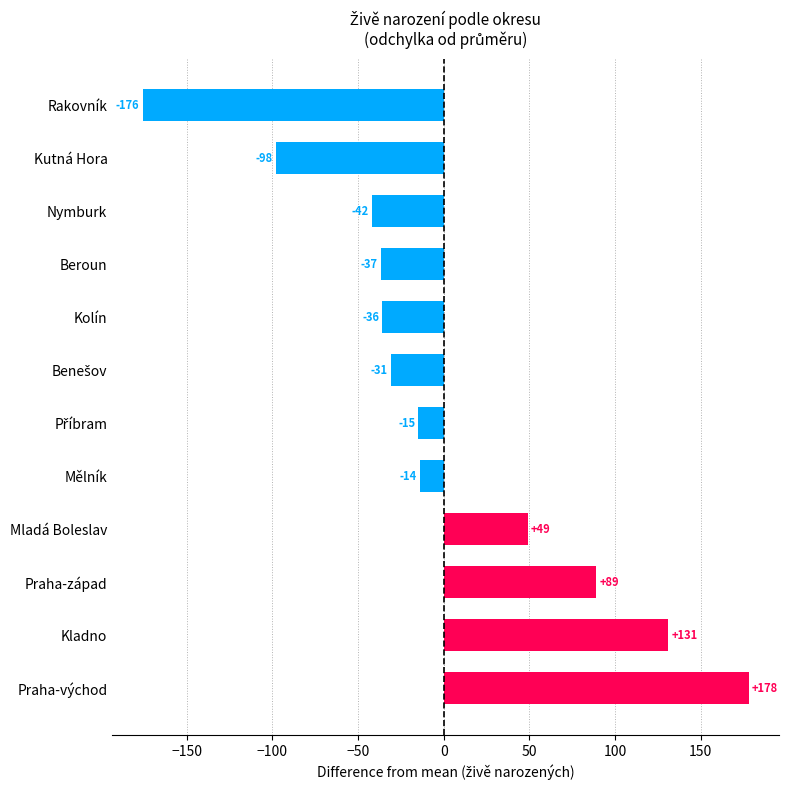

What is the difference between the maximum and minimum values?

354.0